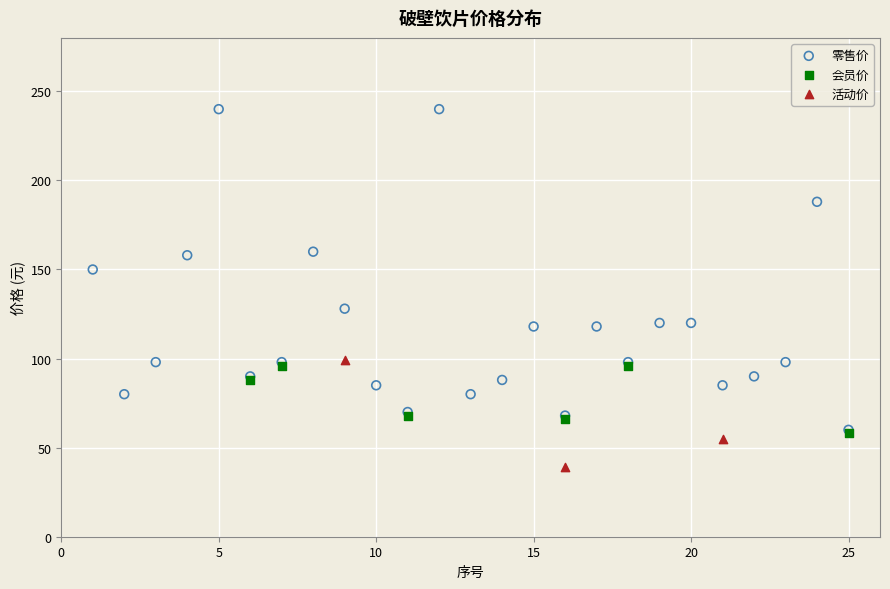

Which series has the largest Y range (max minus min)?

零售价